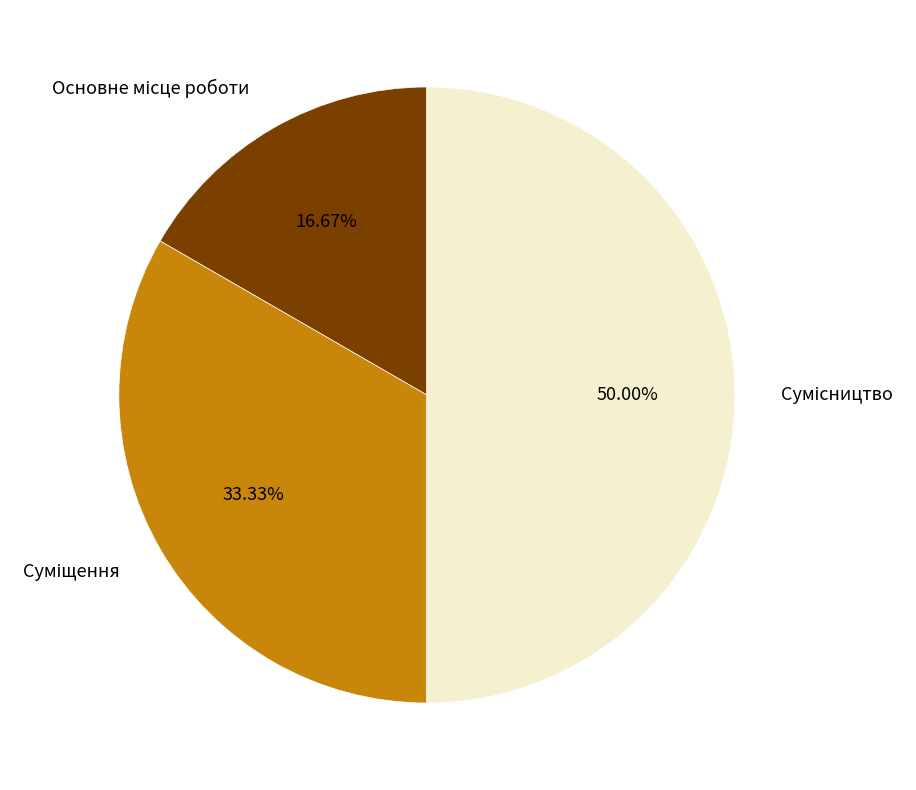

To the nearest percent, what is the combined percentage of Основне місце роботи and Сумісництво?

67%